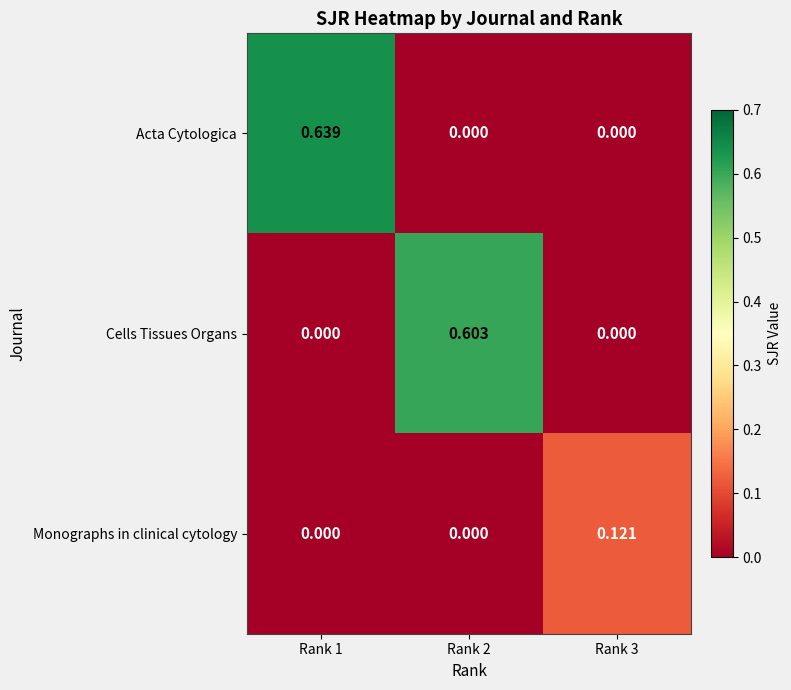

At which category is the sum across all series the highest?

Rank 1